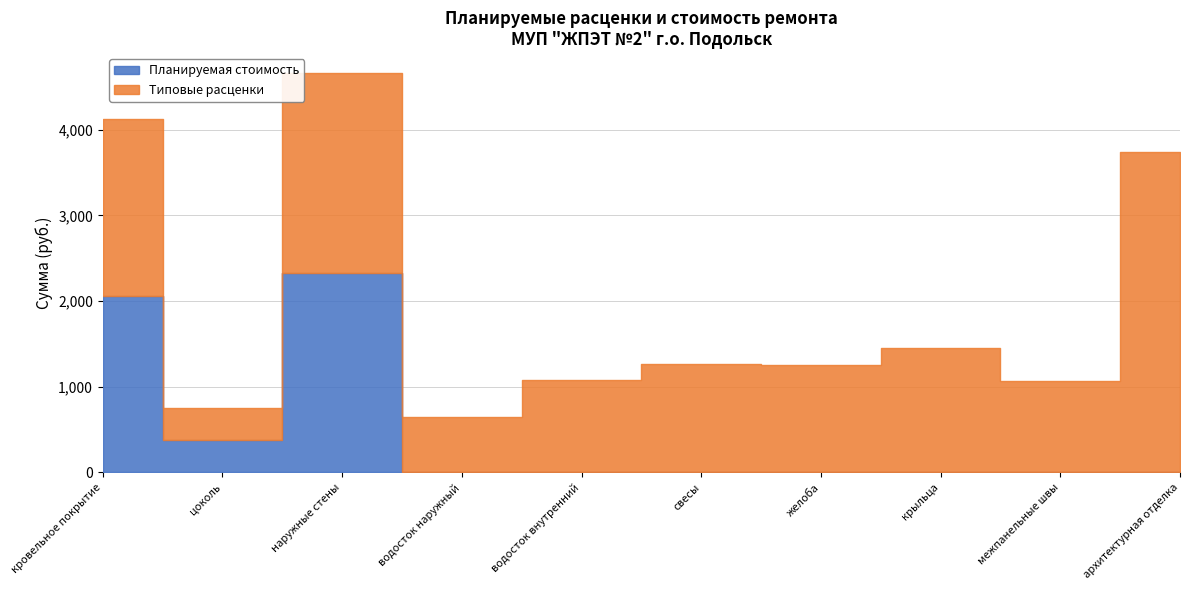

What is the total value across all series at архитектурная отделка?

3735.1